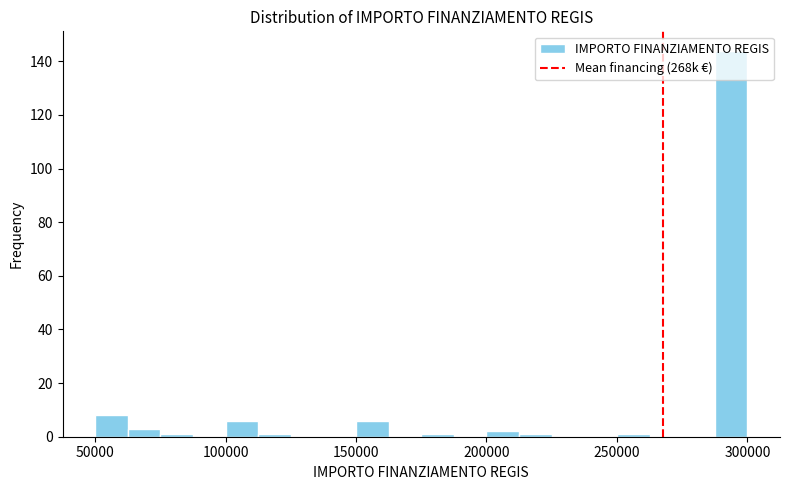

Read against the x-axis, roughly where is the centre of the tallest bar?

295000